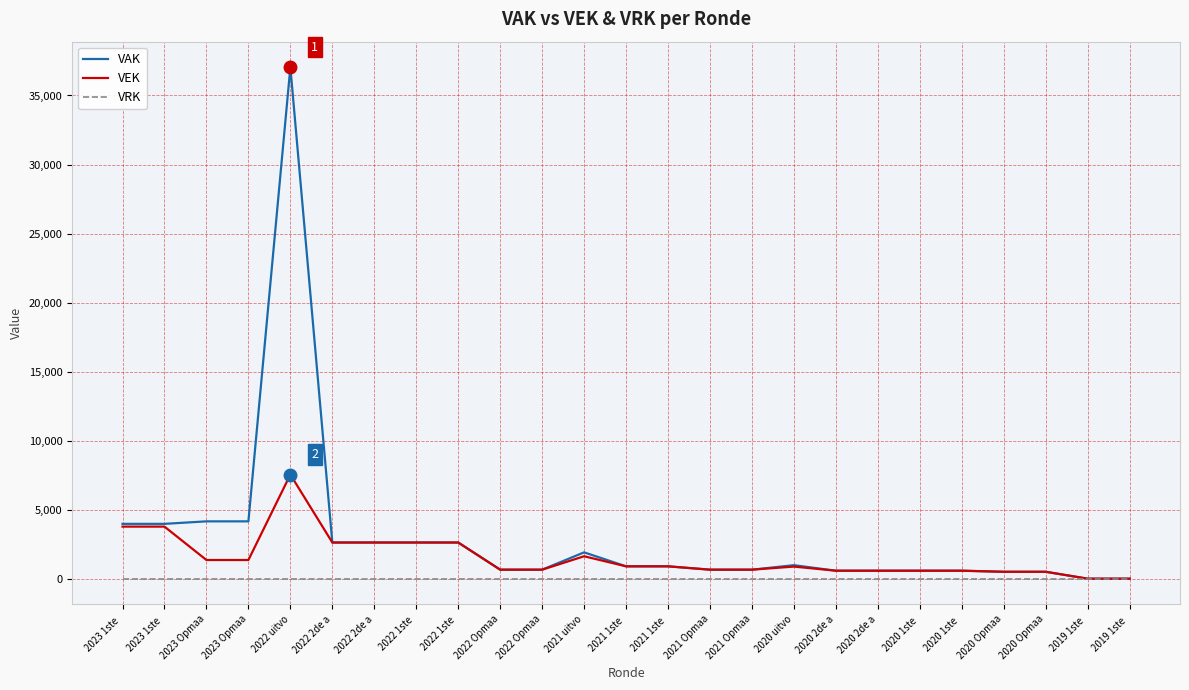

Reading right to left, transcribe all the data shown in this chart.

VAK: 2019 1ste =0	2019 1ste =0	2020 Opmaa=500	2020 Opmaa=500	2020 1ste =578	2020 1ste =578	2020 2de a=578	2020 2de a=578	2020 uitvo=978	2021 Opmaa=653	2021 Opmaa=653	2021 1ste =895	2021 1ste =895	2021 uitvo=1907	2022 Opmaa=653	2022 Opmaa=653	2022 1ste =2620	2022 1ste =2620	2022 2de a=2620	2022 2de a=2620	2022 uitvo=37047	2023 Opmaa=4153	2023 Opmaa=4153	2023 1ste =3972	2023 1ste =3972
VEK: 2019 1ste =0	2019 1ste =0	2020 Opmaa=500	2020 Opmaa=500	2020 1ste =578	2020 1ste =578	2020 2de a=578	2020 2de a=578	2020 uitvo=876	2021 Opmaa=653	2021 Opmaa=653	2021 1ste =895	2021 1ste =895	2021 uitvo=1624	2022 Opmaa=653	2022 Opmaa=653	2022 1ste =2620	2022 1ste =2620	2022 2de a=2620	2022 2de a=2620	2022 uitvo=7541	2023 Opmaa=1353	2023 Opmaa=1353	2023 1ste =3772	2023 1ste =3772
VRK: 2019 1ste =0	2019 1ste =0	2020 Opmaa=0	2020 Opmaa=0	2020 1ste =0	2020 1ste =0	2020 2de a=0	2020 2de a=0	2020 uitvo=0	2021 Opmaa=0	2021 Opmaa=0	2021 1ste =0	2021 1ste =0	2021 uitvo=0	2022 Opmaa=0	2022 Opmaa=0	2022 1ste =0	2022 1ste =0	2022 2de a=0	2022 2de a=0	2022 uitvo=0	2023 Opmaa=0	2023 Opmaa=0	2023 1ste =0	2023 1ste =0